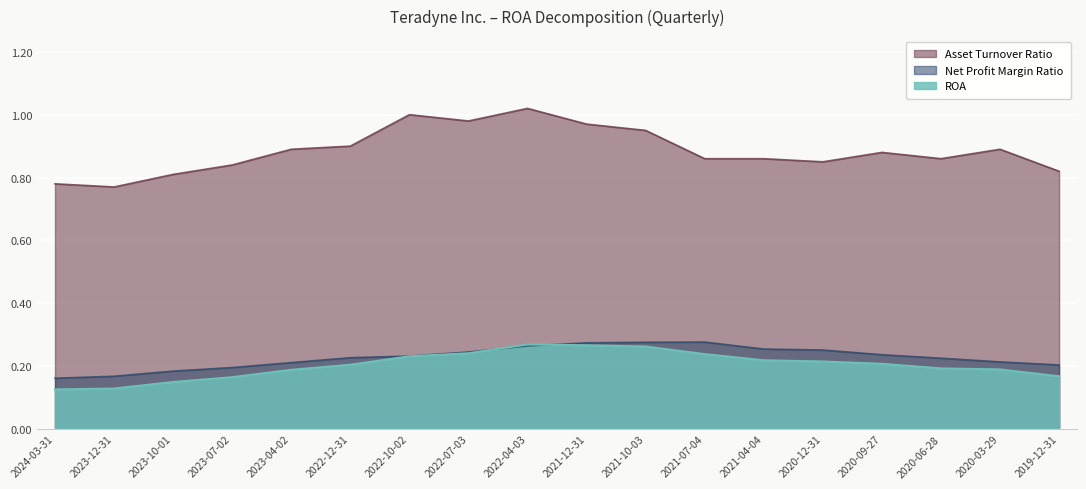

Which category has the highest value in the ROA series?

2022-04-03